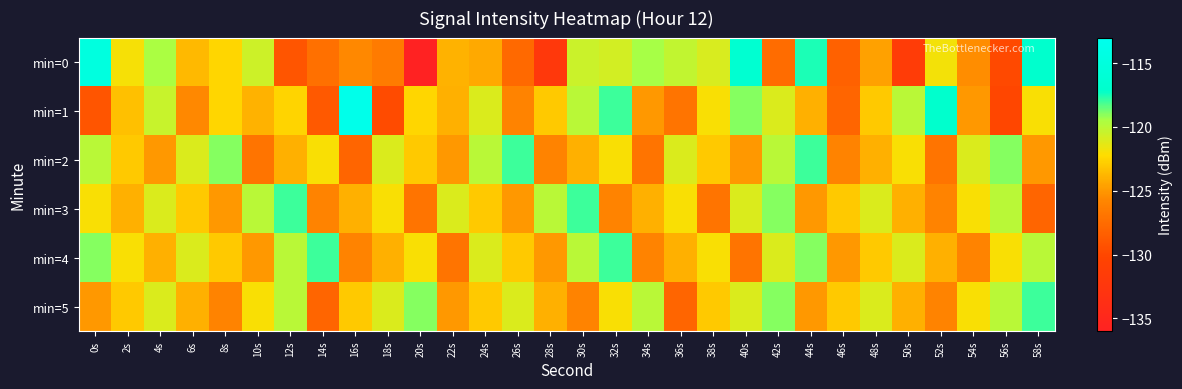

Count the number of data series in this chart.

6